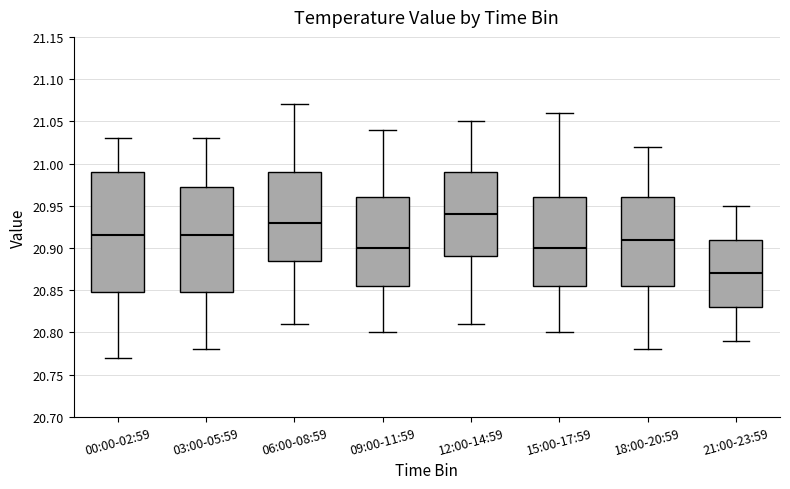

Reading left to right, transcribe this box plot: for each box, give where its median line is, the range the box spans, and where its two whiskers end, as read against the y-axis. The values are not printed on the chart, so give them approximately, as read against the axis.

00:00-02:59: median 20.915, box 20.850 to 20.990, whiskers 20.770 to 21.030
03:00-05:59: median 20.915, box 20.850 to 20.975, whiskers 20.780 to 21.030
06:00-08:59: median 20.930, box 20.885 to 20.990, whiskers 20.810 to 21.070
09:00-11:59: median 20.900, box 20.855 to 20.960, whiskers 20.800 to 21.040
12:00-14:59: median 20.940, box 20.890 to 20.990, whiskers 20.810 to 21.050
15:00-17:59: median 20.900, box 20.855 to 20.960, whiskers 20.800 to 21.060
18:00-20:59: median 20.910, box 20.855 to 20.960, whiskers 20.780 to 21.020
21:00-23:59: median 20.870, box 20.830 to 20.910, whiskers 20.790 to 20.950